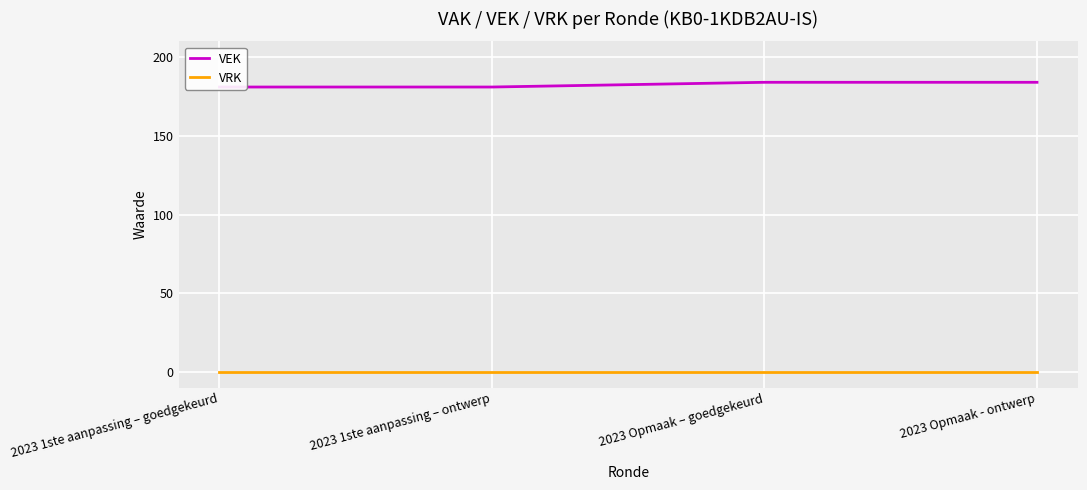

How many distinct data groups are displayed?

2